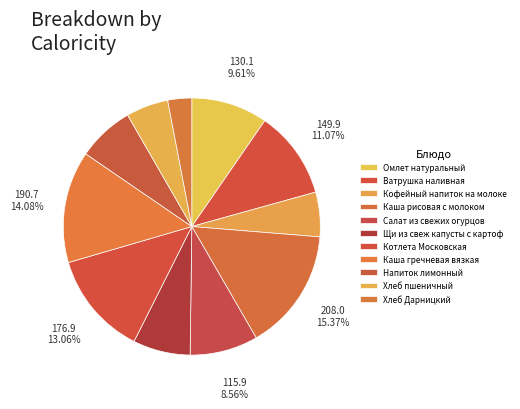

What is the change in value from Кофейный напиток на молоке to Щи из свеж капусты с картоф?

+21.7